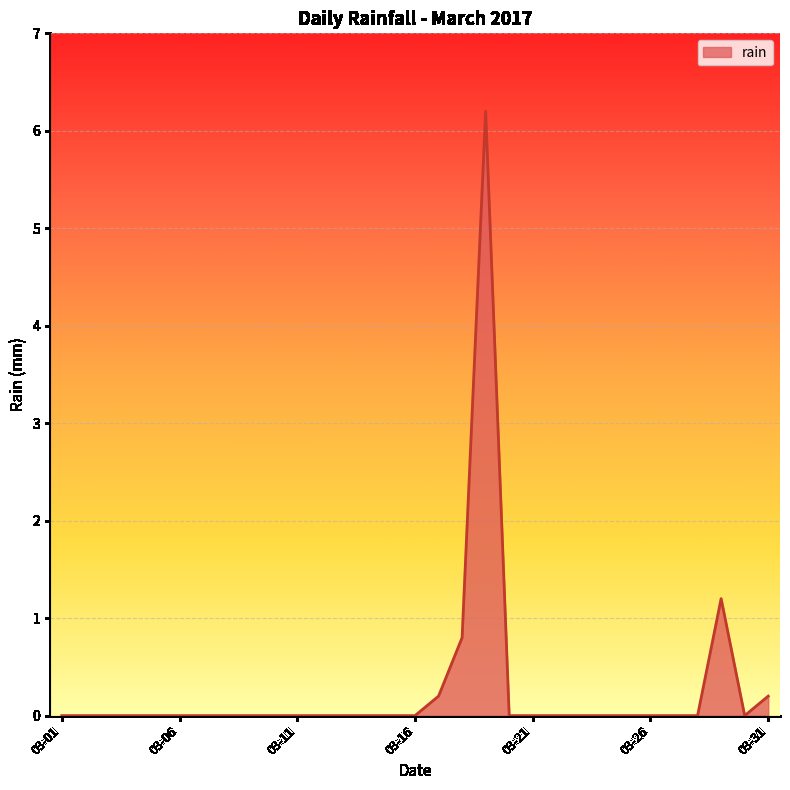

What is the difference between the maximum and minimum values?

6.2